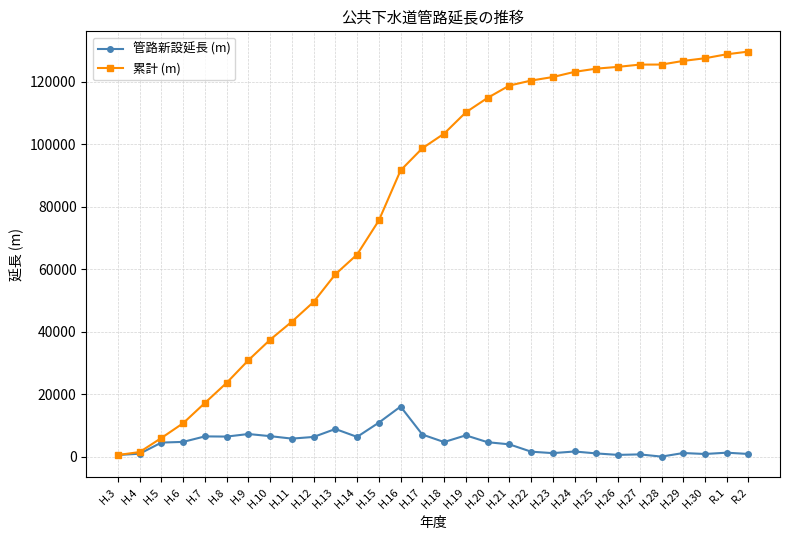

Is the value of 累計 (m) at H.3 greater than the value of 管路新設延長 (m) at H.5?

No